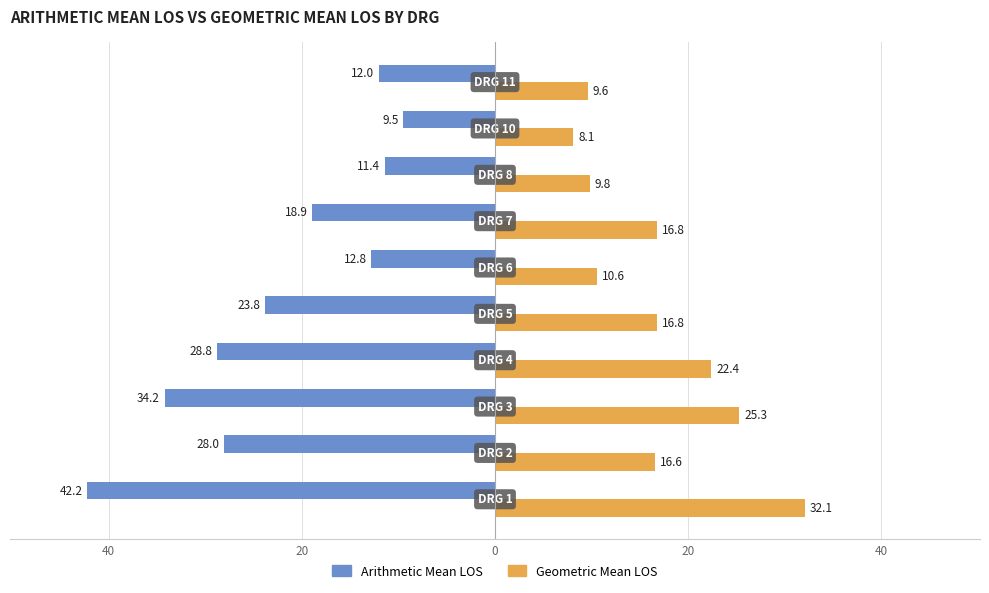

What are all the series names shown in the legend?

Arithmetic Mean LOS, Geometric Mean LOS